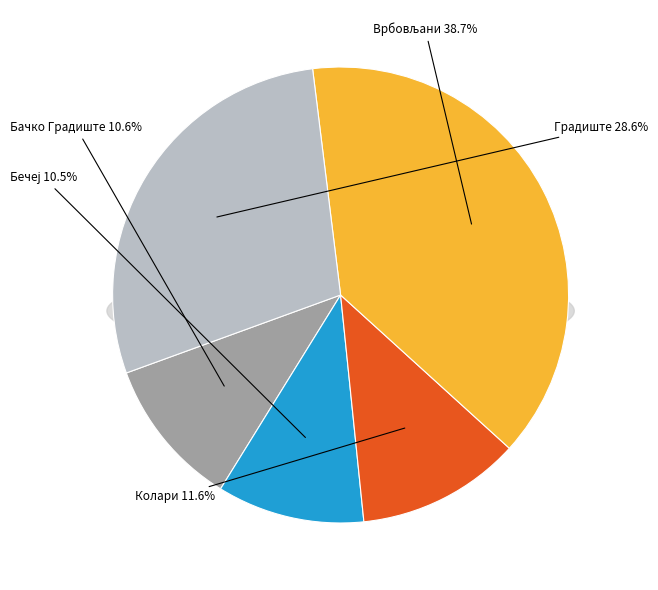

Between Бечеј (id=1504) and Градиште (id=4114), which is larger?

Градиште (id=4114)